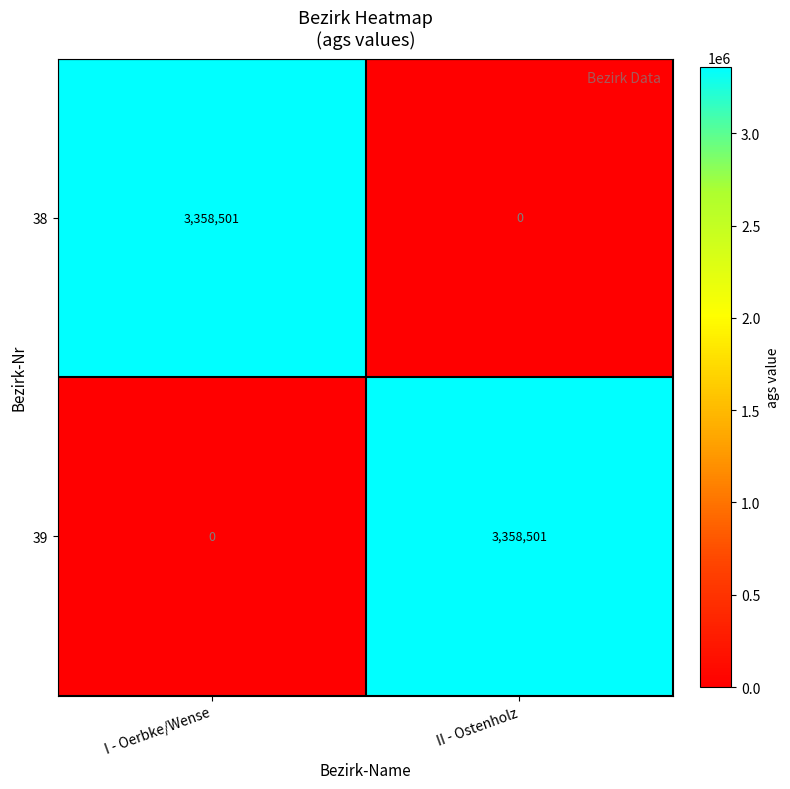

What is the total value across all series at II - Ostenholz?

3358501